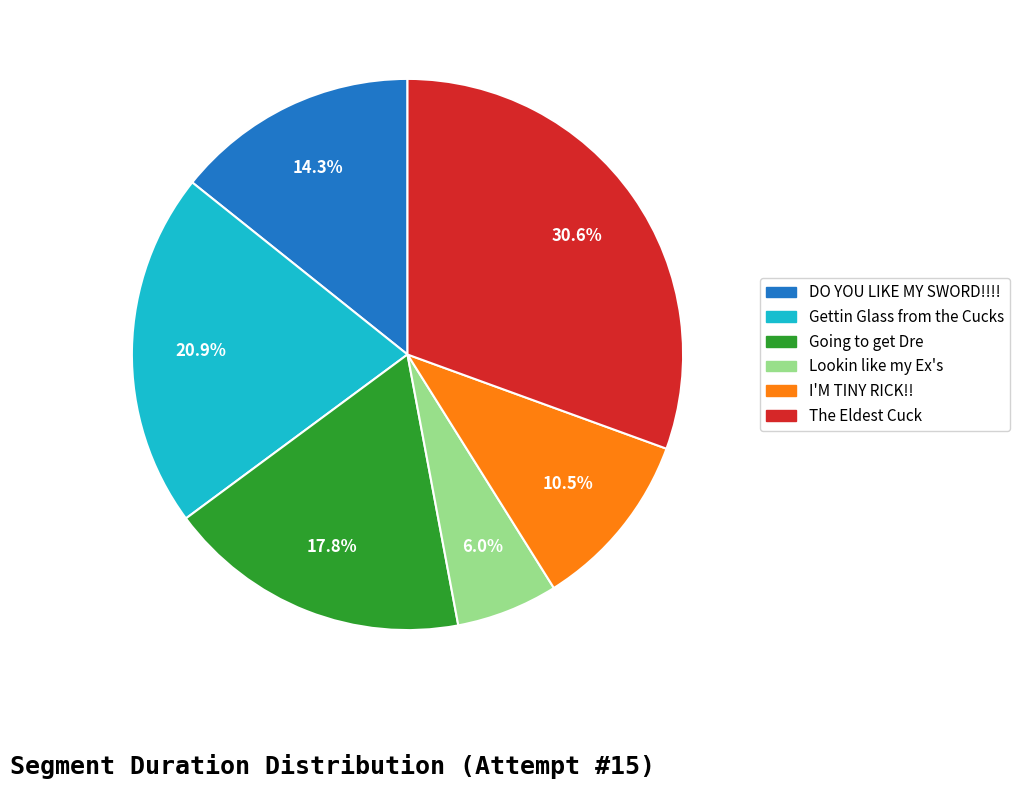

Which slice is the largest?

The Eldest Cuck